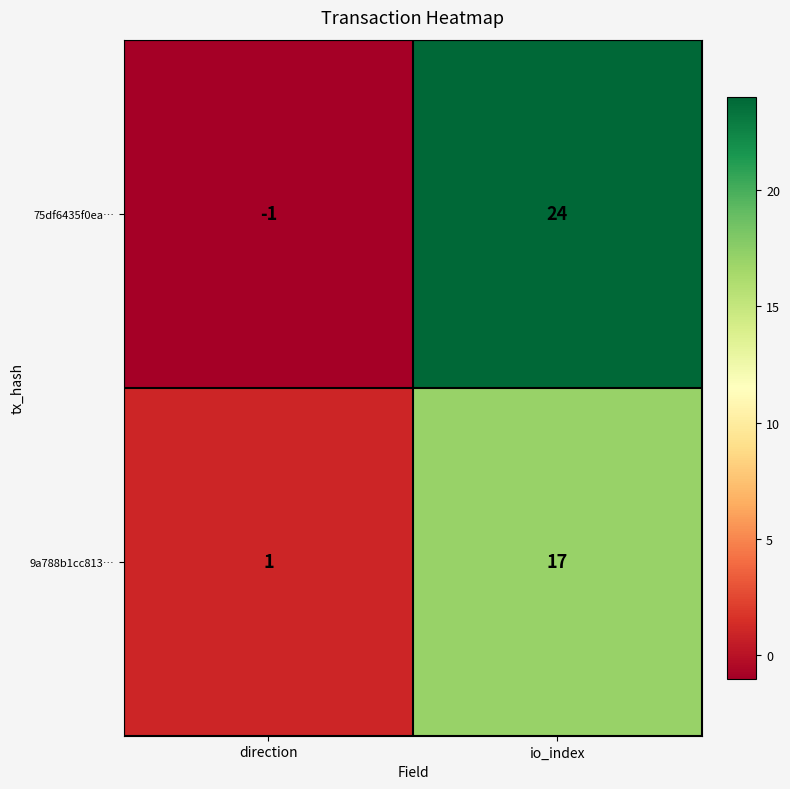

What value does the 75df6435f0ea… series have at io_index?

24